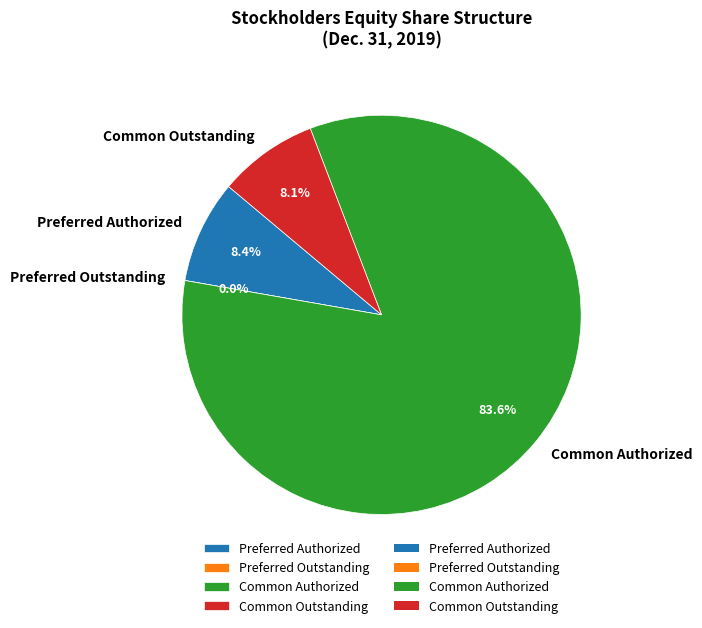

What is the change in value from Preferred Outstanding to Common Outstanding?

+96651691